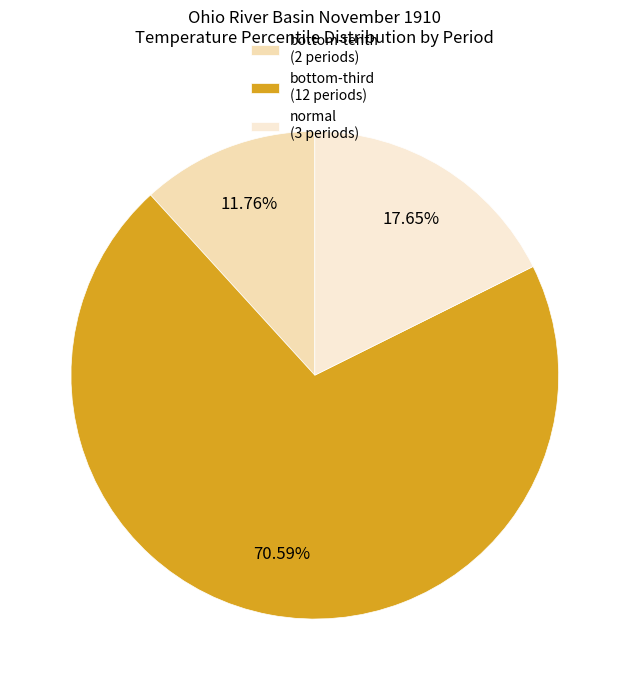

How many segments does this pie chart have?

3